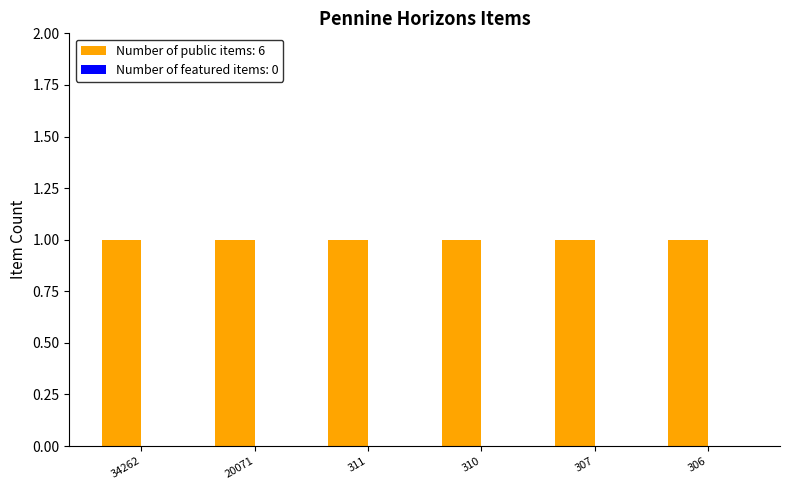

Reading left to right, list all the values displayed in this chart.

public: 1	1	1	1	1	1
featured: 0	0	0	0	0	0